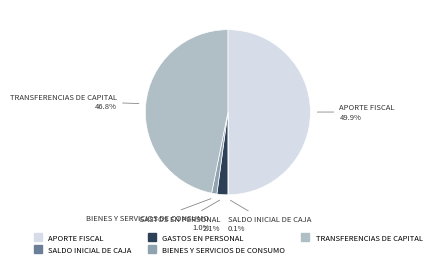

Which category has the biggest portion of the pie?

APORTE FISCAL